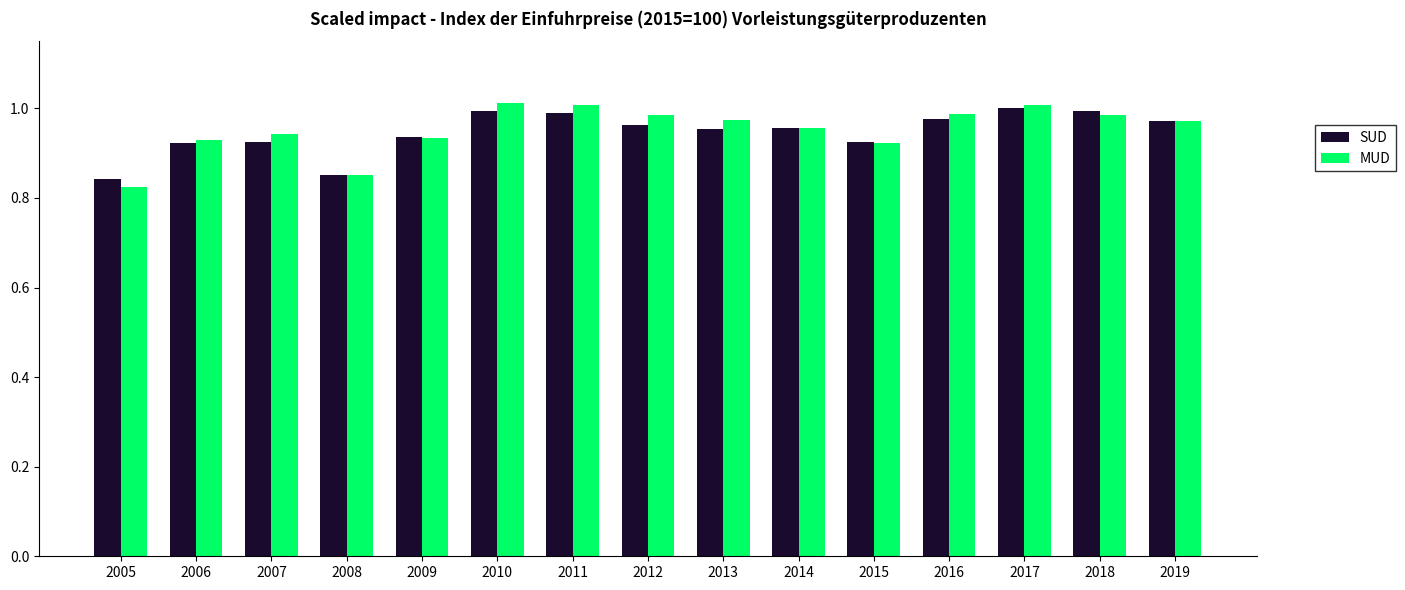

The value of MUD at 2011 is 1.8. True or false?

False